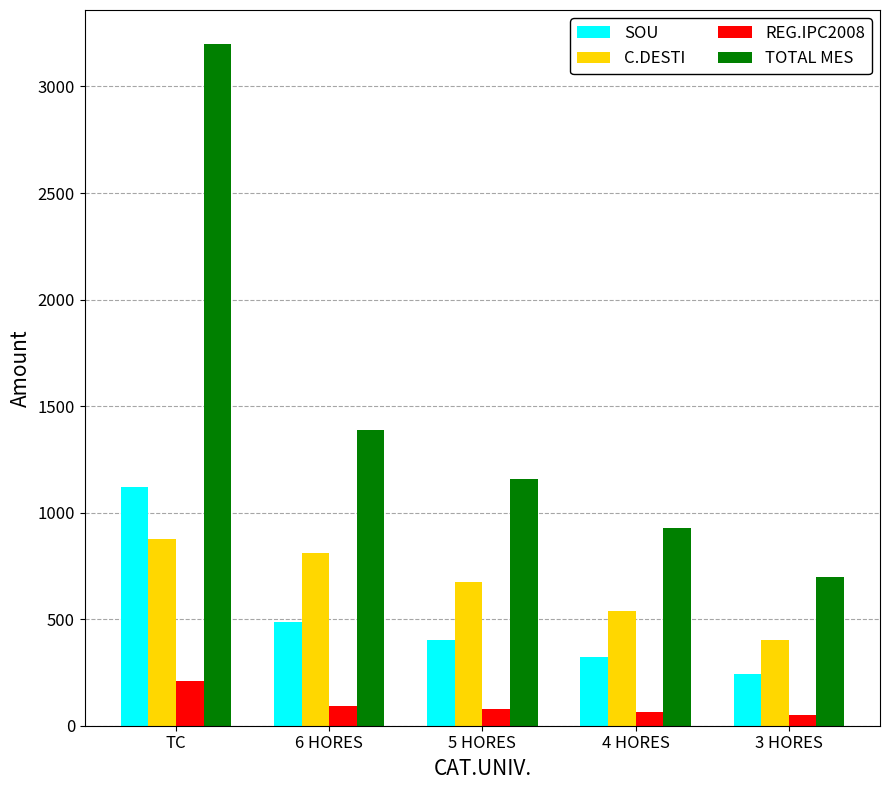

At which label does TOTAL MES reach its peak?

TC